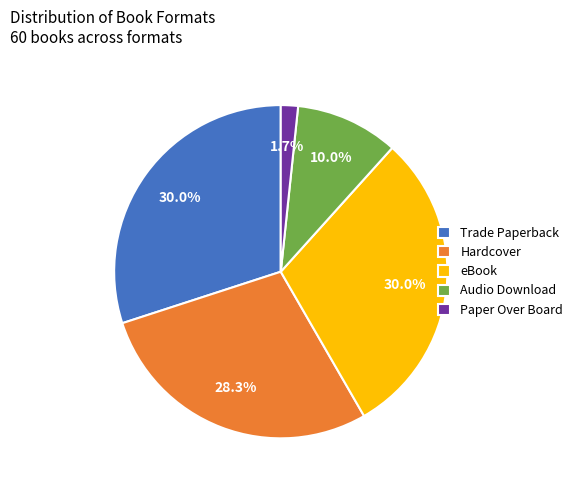

To the nearest percent, what is the difference between the largest and smallest slice percentages?

28%